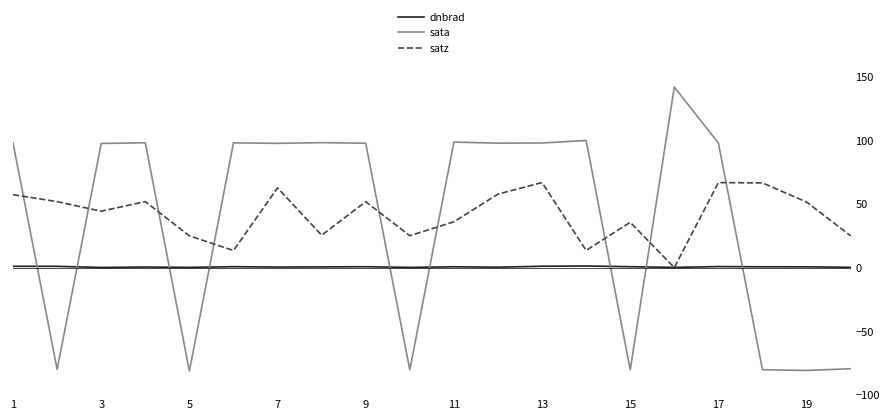

Does the chart have visible grid lines?

No